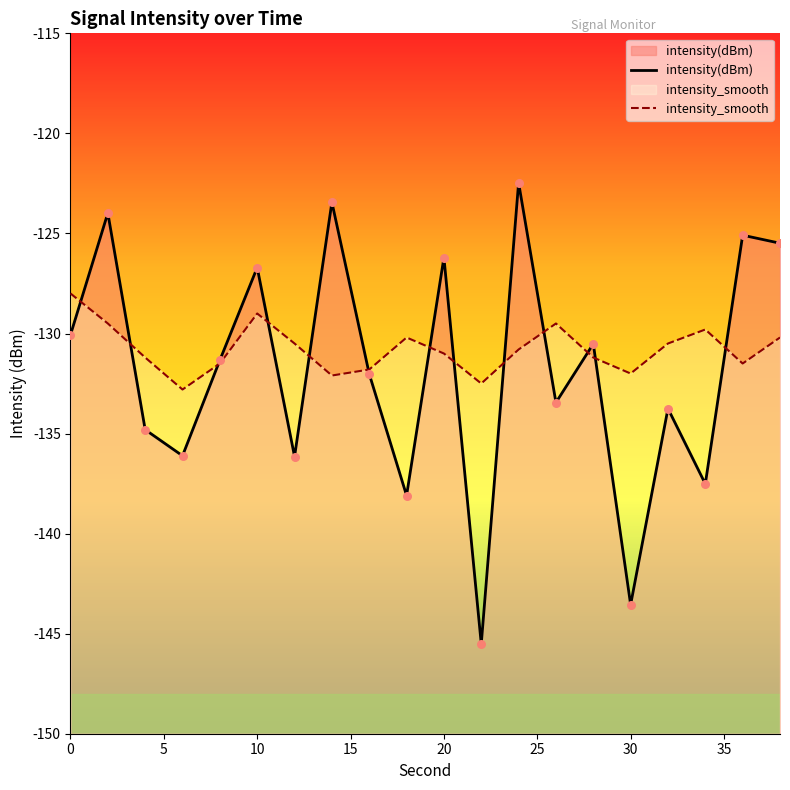

Is the value of intensity_smooth at 15 greater than the value of intensity(dBm) at 16?

Yes